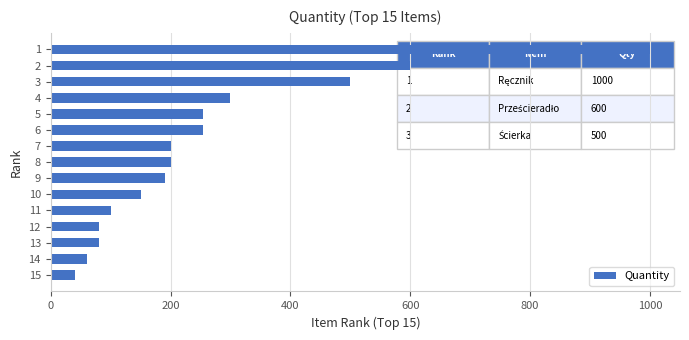

Reading top to bottom, extract all data points from this chart.

1=1000	2=600	3=500	4=300	5=255	6=255	7=200	8=200	9=190	10=150	11=100	12=80	13=80	14=60	15=40